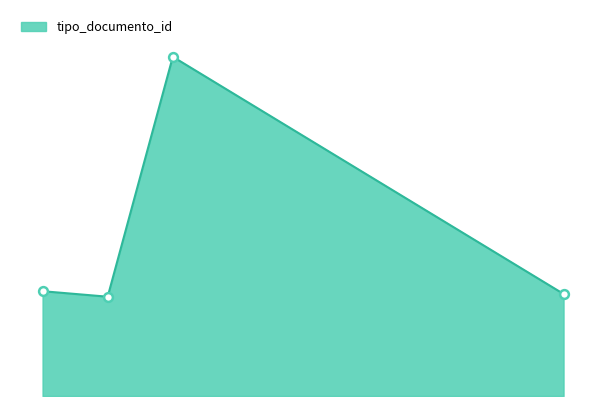

Between 0 and 2, which is larger?

2